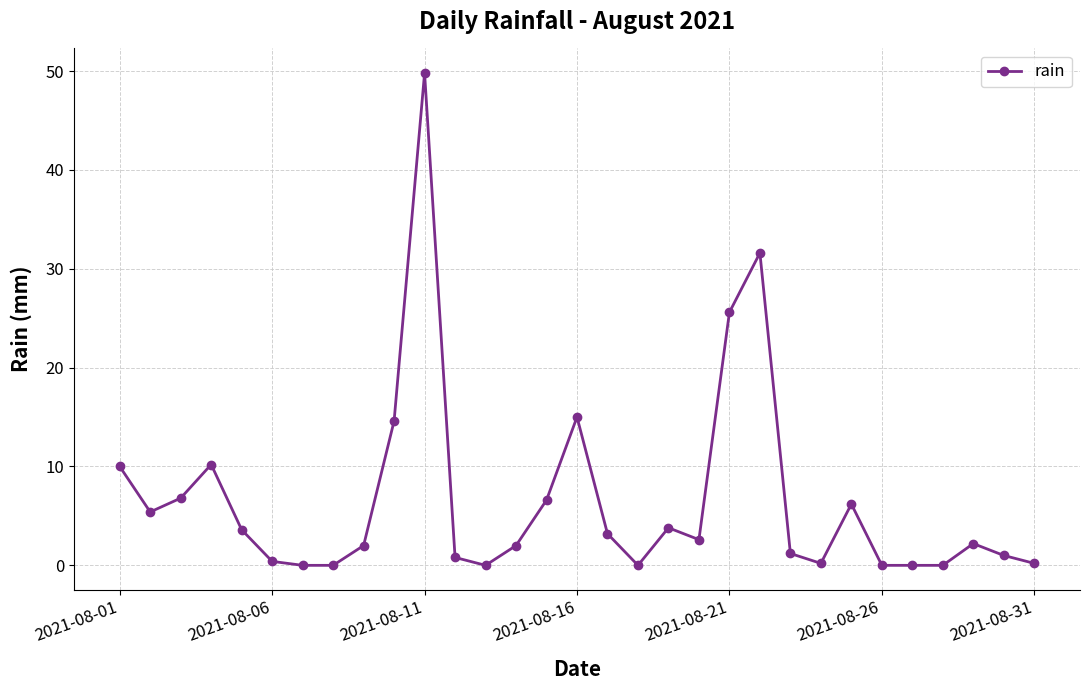

What is the maximum value shown in the chart?

49.8